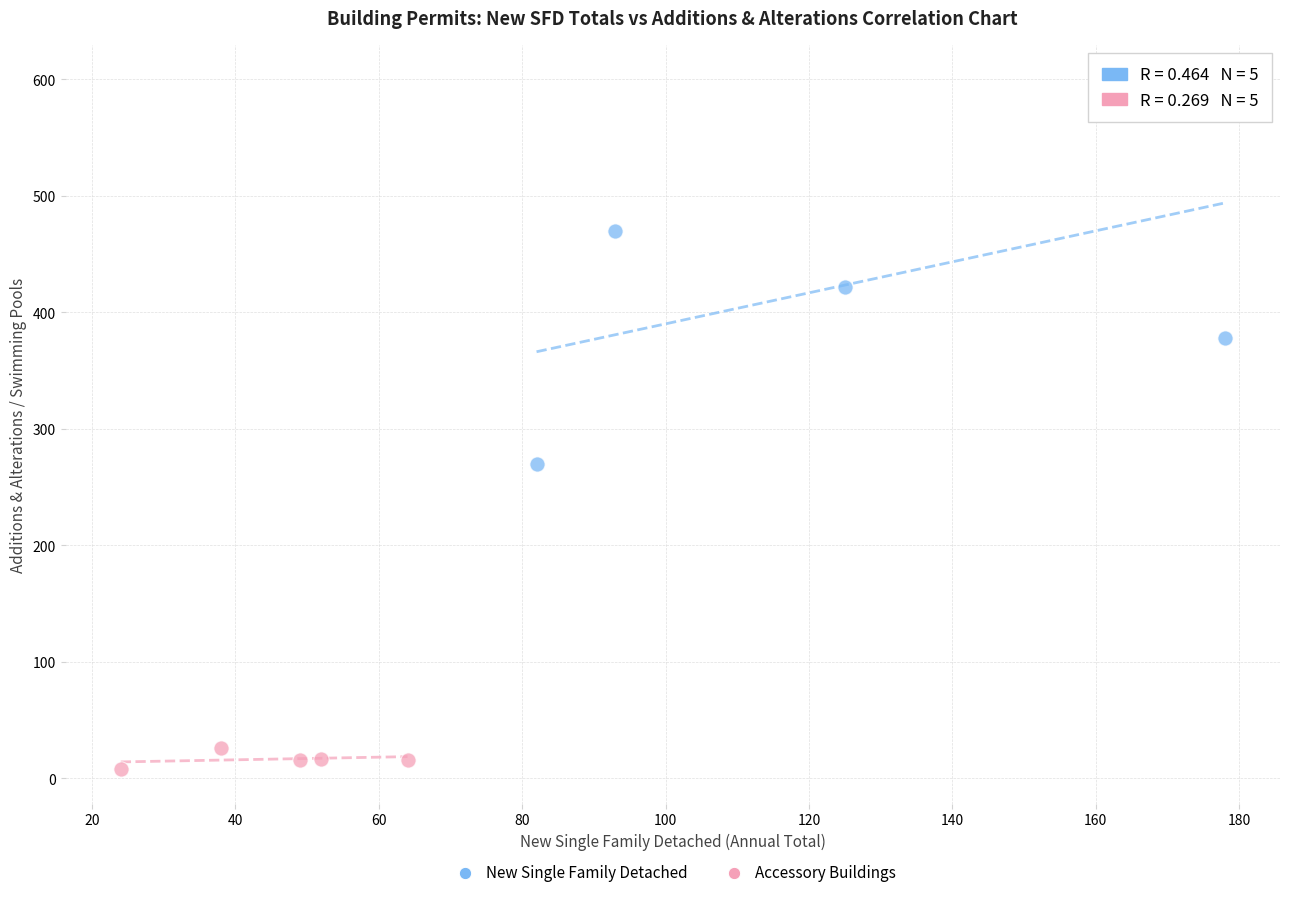

Which series reaches the maximum Y coordinate?

New Single Family Detached